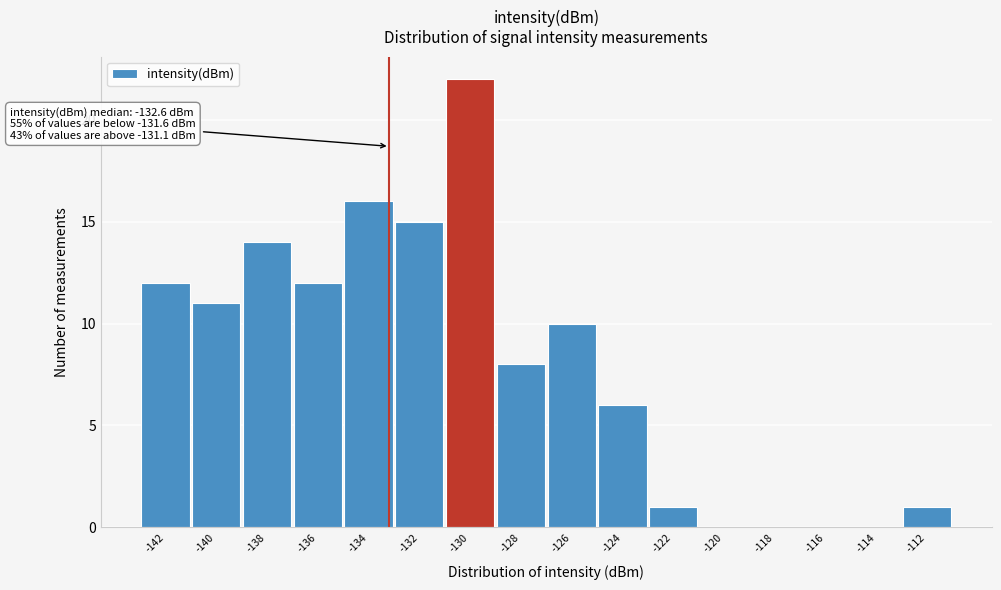

Reading left to right, what are all the values shown in this chart?

-142=12	-140=11	-138=14	-136=12	-134=16	-132=15	-130=22	-128=8	-126=10	-124=6	-122=1	-120=0	-118=0	-116=0	-114=0	-112=1